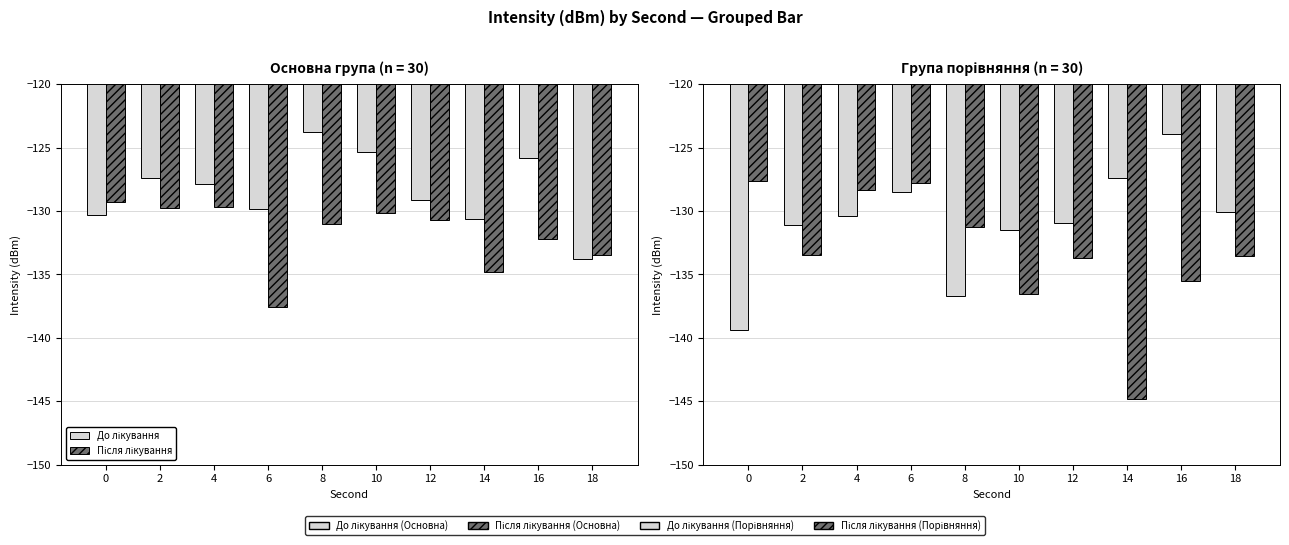

What is the spread (max minus min) of values at 14?

17.4